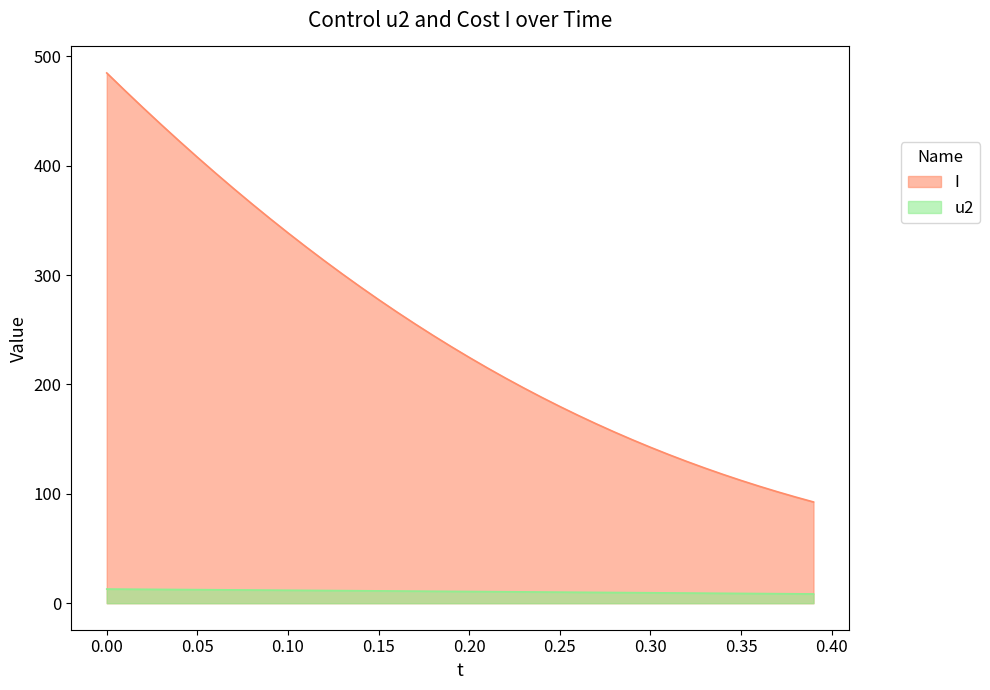

What is the difference between the maximum and minimum values in the I series?

392.3